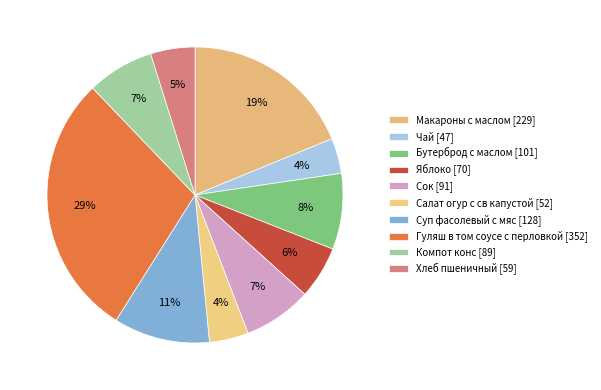

How many segments does this pie chart have?

10